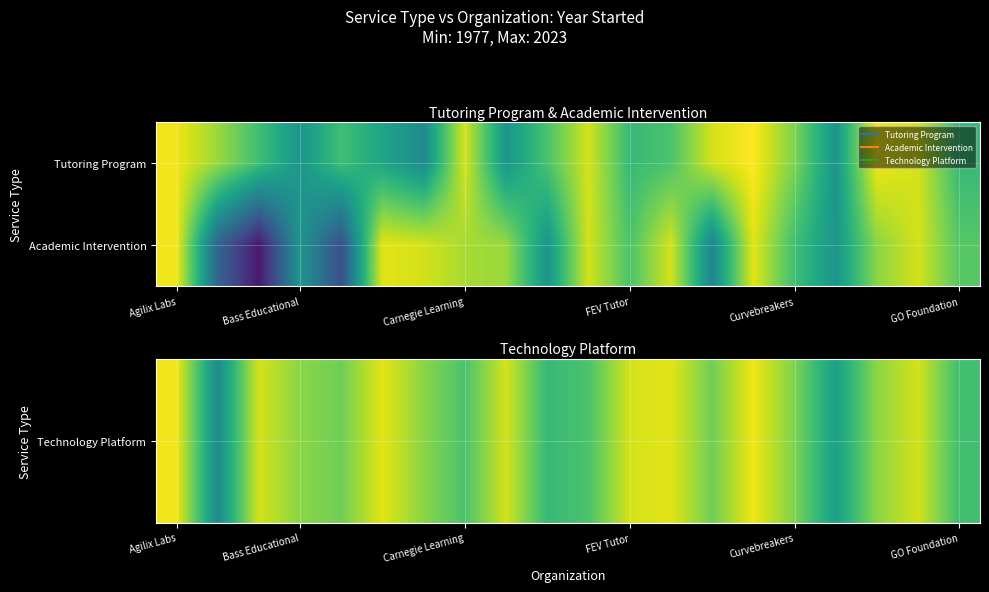

How many distinct data groups are displayed?

2